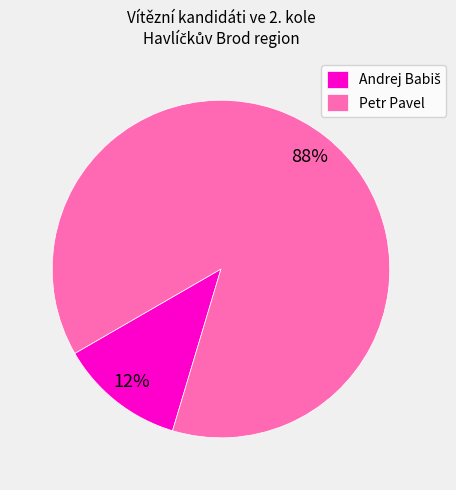

To the nearest percent, what is the difference between the largest and smallest slice percentages?

76%